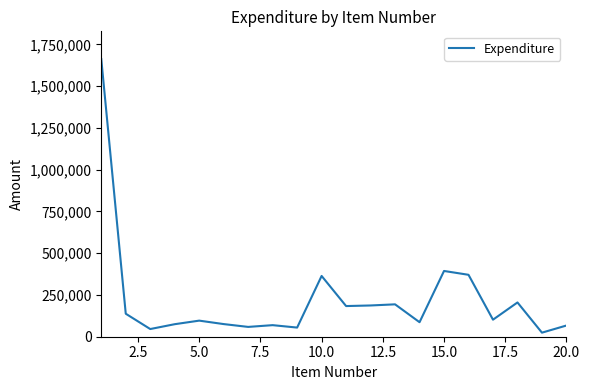

What is the maximum value shown in the chart?

1662457